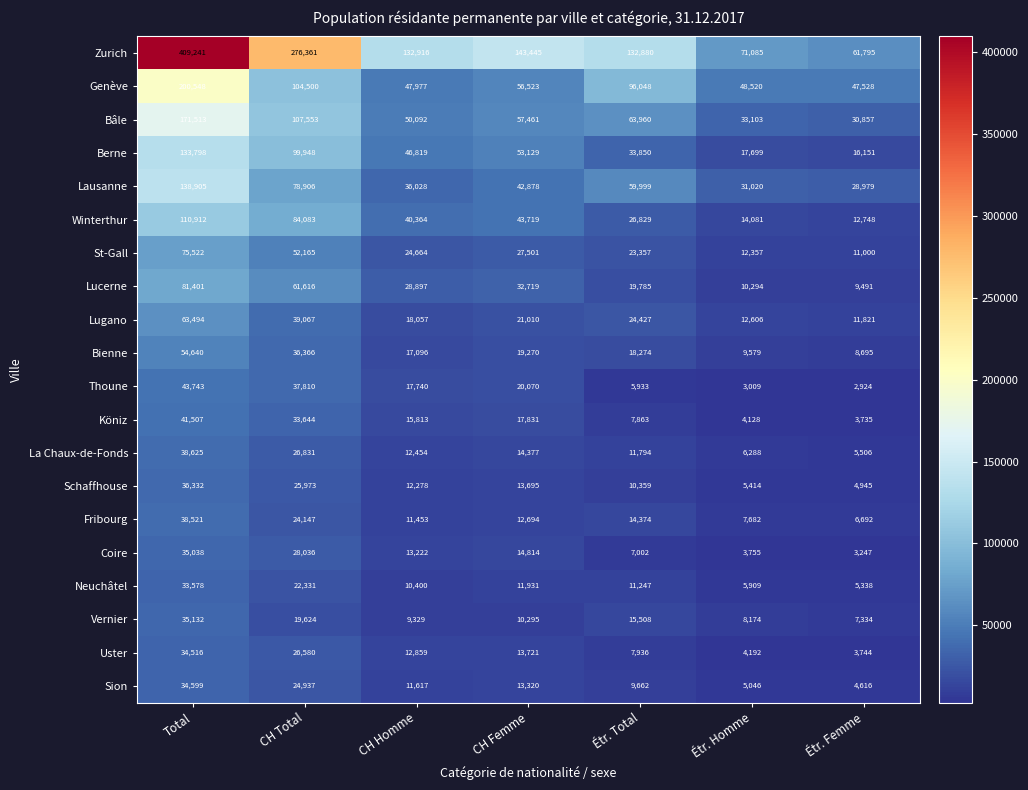

What is the total value across all series at Total?

1811565